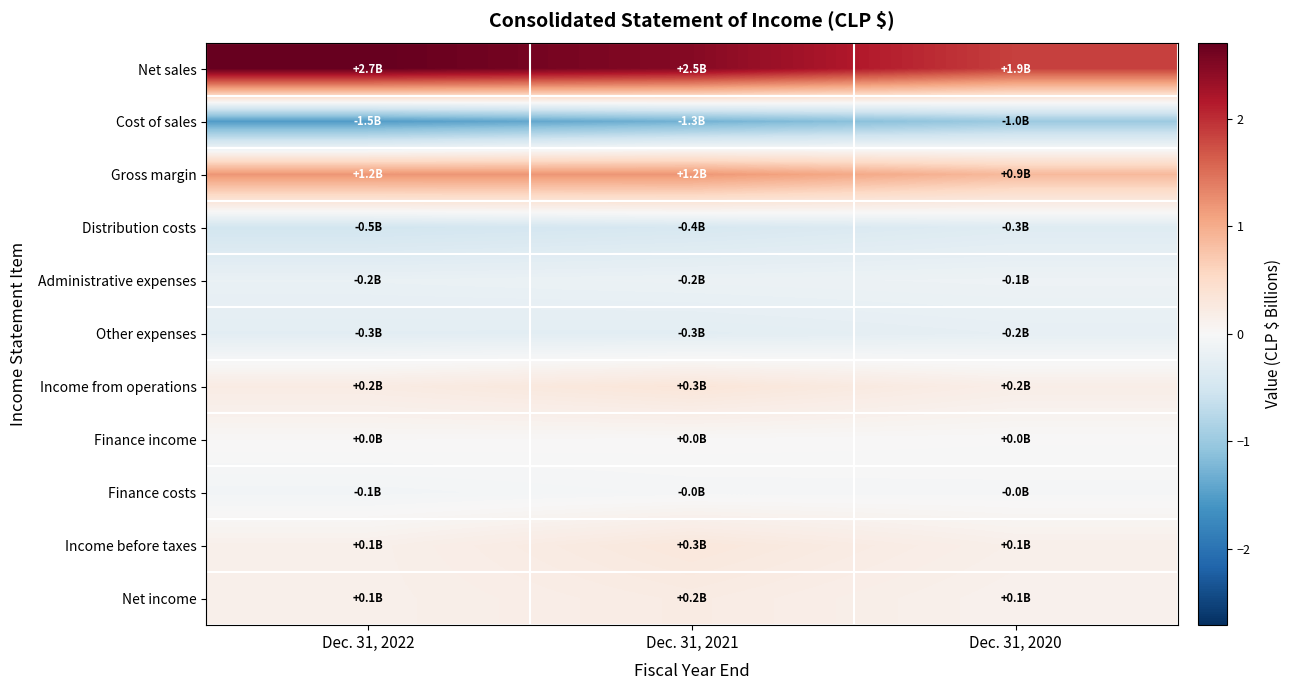

What is the spread (max minus min) of values at Dec. 31, 2022?

4.2